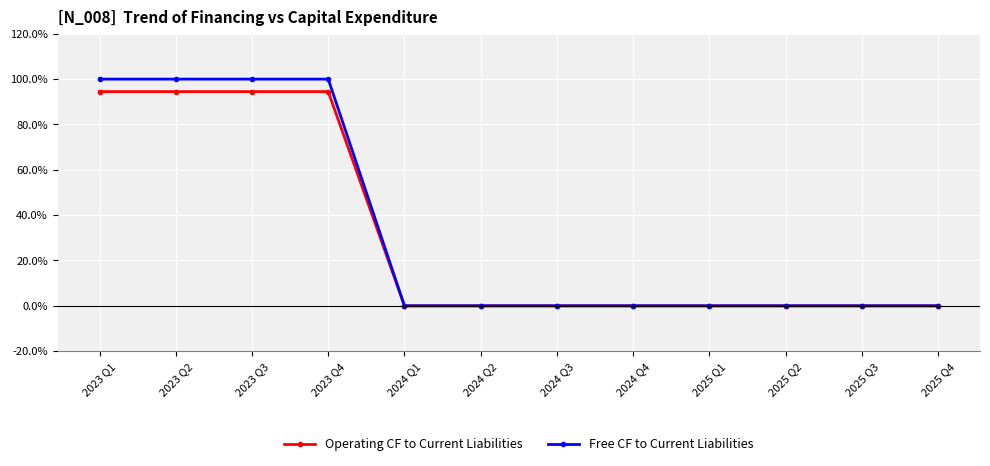

The value of Operating CF to Current Liabilities at 2024 Q4 is 0.0. True or false?

True